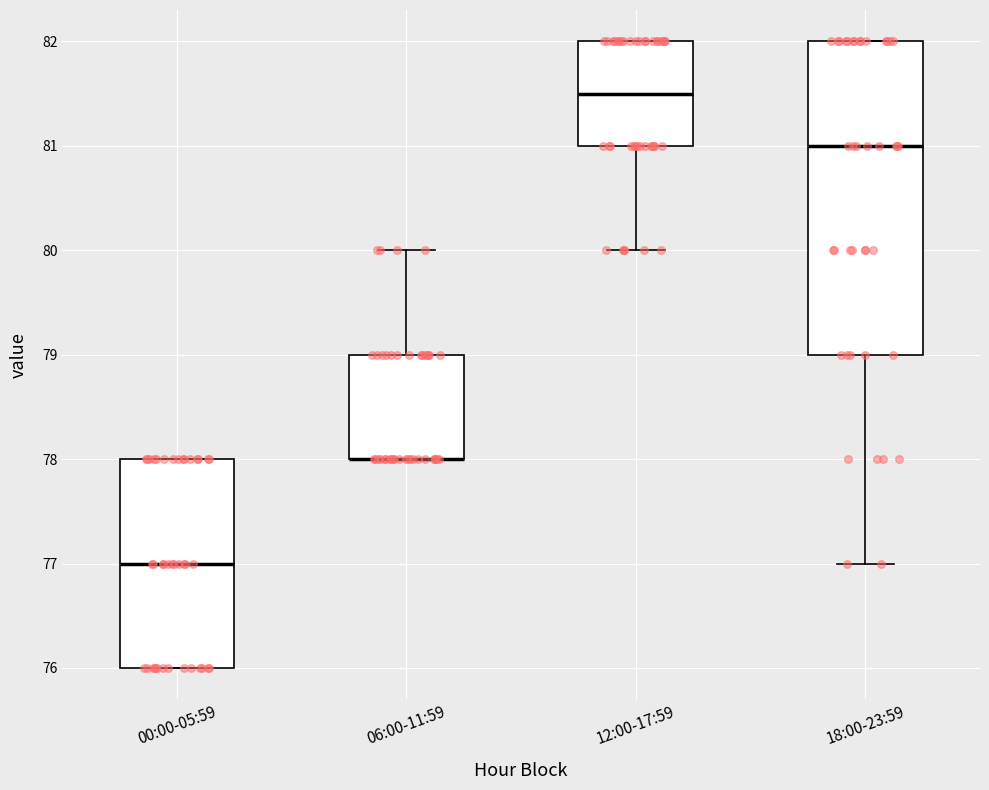

Reading left to right, transcribe this box plot: for each box, give where its median line is, the range the box spans, and where its two whiskers end, as read against the y-axis. The values are not printed on the chart, so give them approximately, as read against the axis.

00:00-05:59: median 77.0, box 76.0 to 78.0, whiskers 76.0 to 78.0
06:00-11:59: median 78.0 (drawn on the box's lower edge), box 78.0 to 79.0, whiskers 78.0 to 80.0
12:00-17:59: median 81.5, box 81.0 to 82.0, whiskers 80.0 to 82.0
18:00-23:59: median 81.0, box 79.0 to 82.0, whiskers 77.0 to 82.0